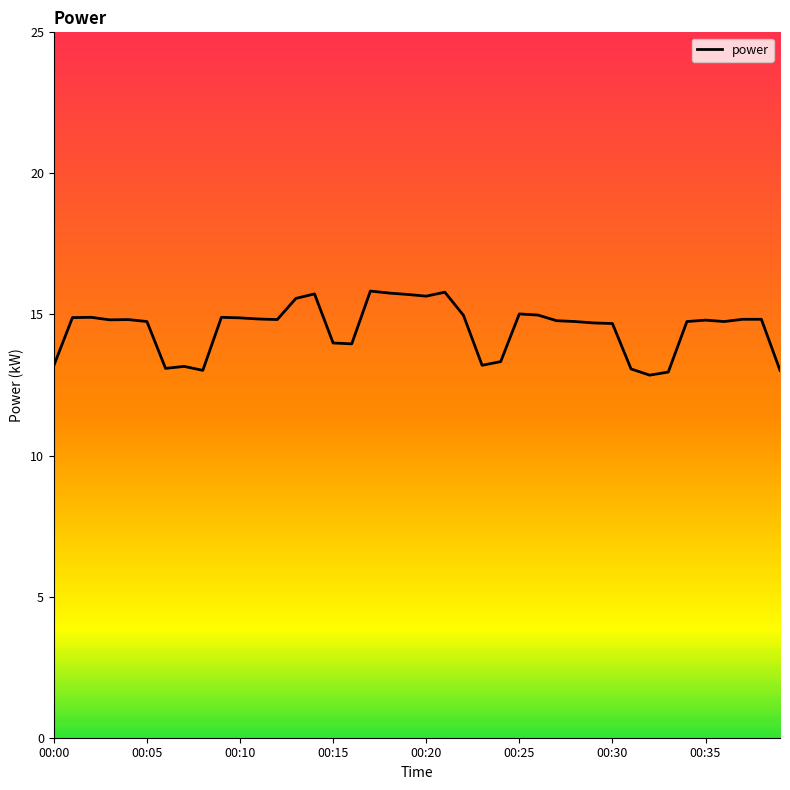

What is the difference between the maximum and minimum values?

3.0